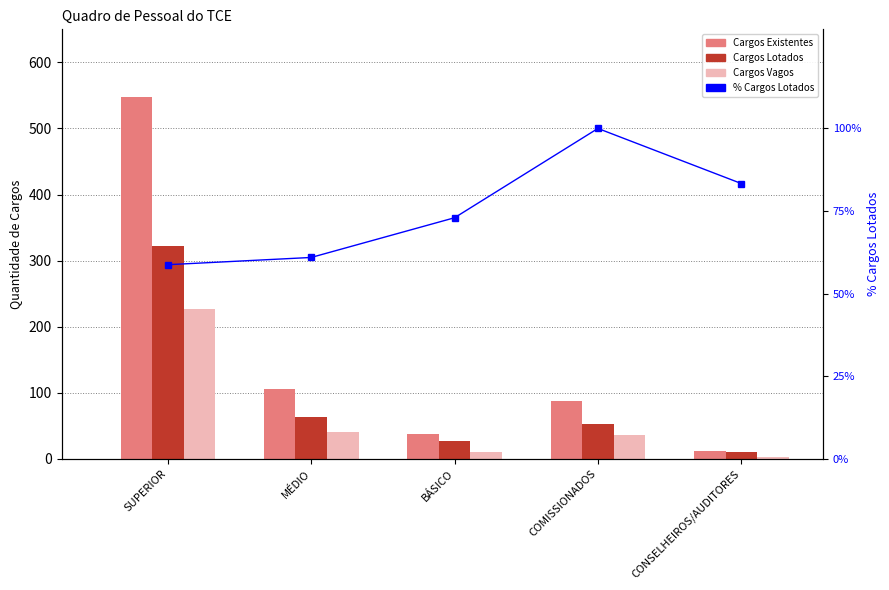

What is the sum of all Cargos Existentes values?

790.0